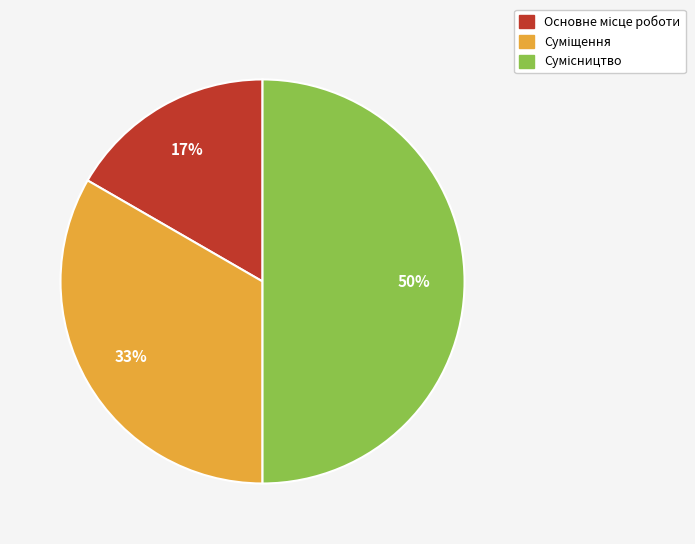

To the nearest percent, what is the difference between the largest and smallest slice percentages?

33%